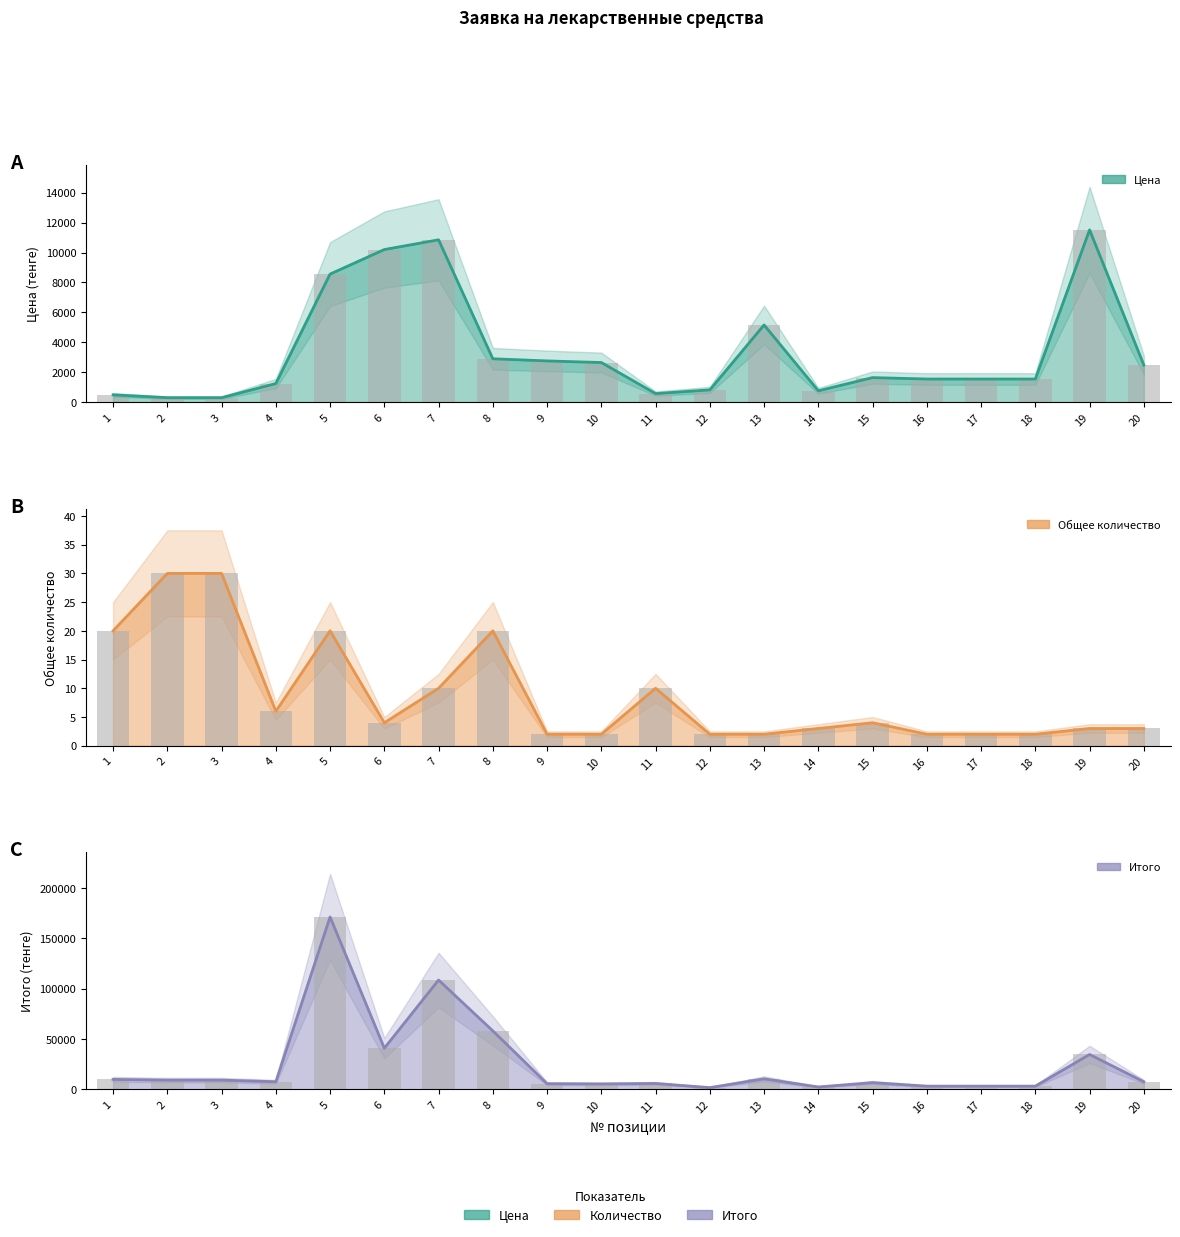

List the series in order of their peak value, lowest first.

Общее количество, Цена, Итого